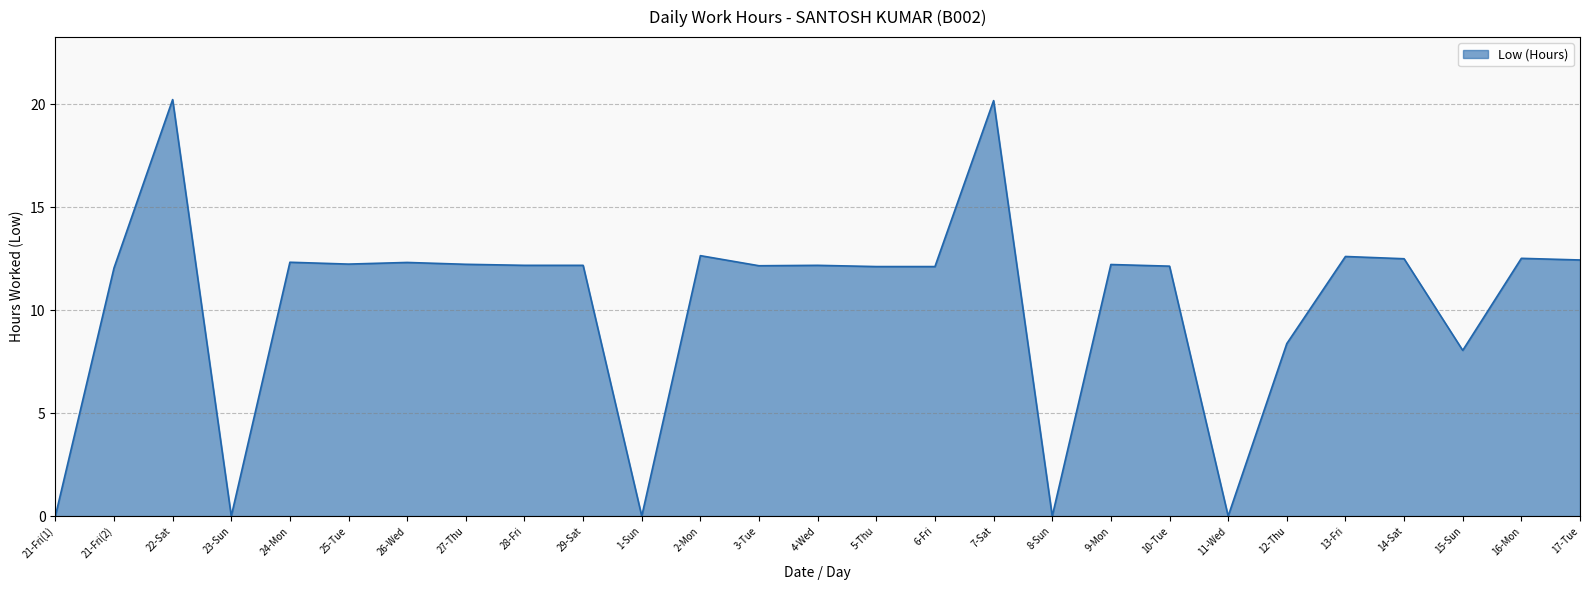

What is the maximum value shown in the chart?

20.2